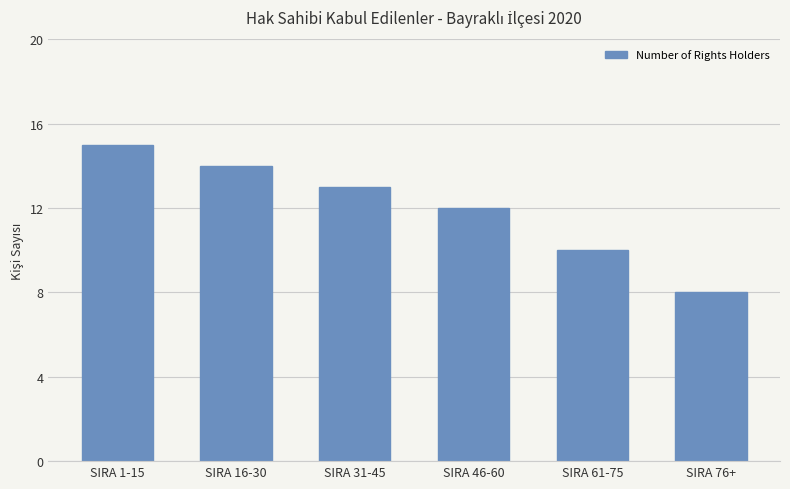

The value at SIRA 76+ is 12. True or false?

False